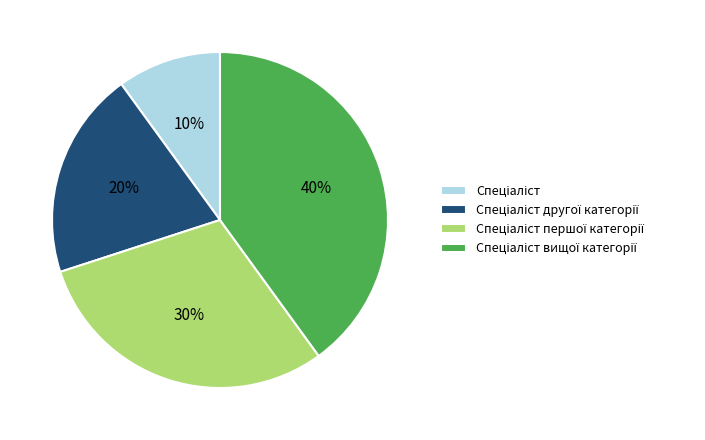

To the nearest percent, what is the difference between the largest and smallest slice percentages?

30%